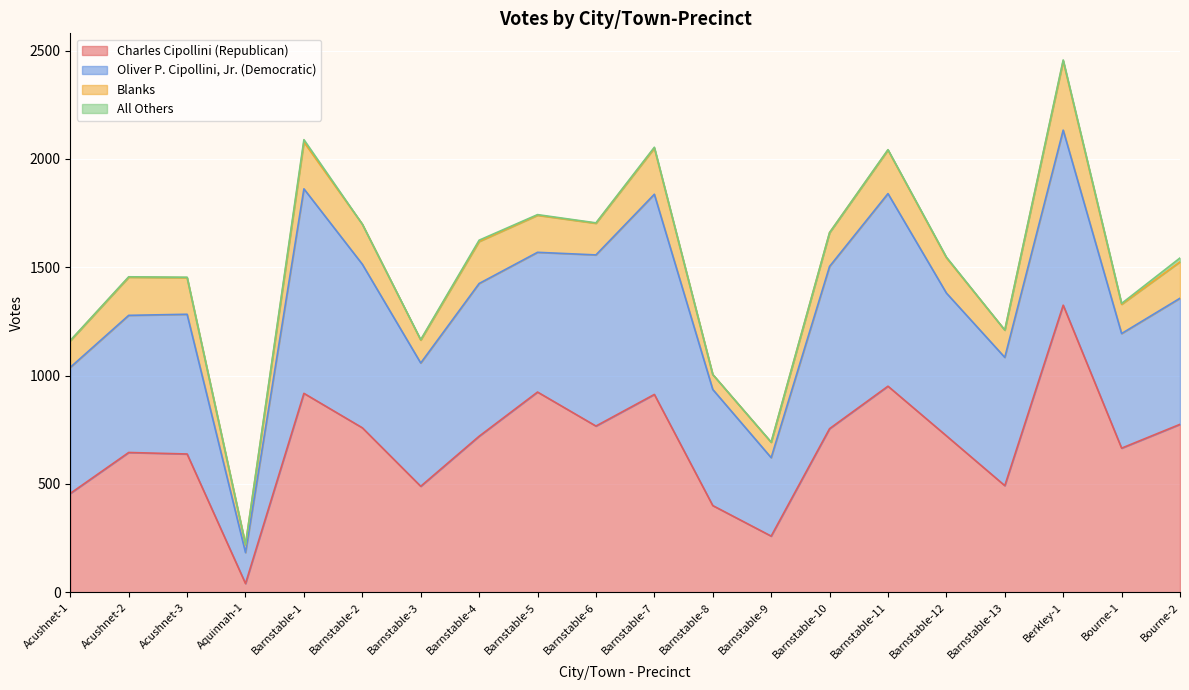

Count the number of categories in the chart.

20